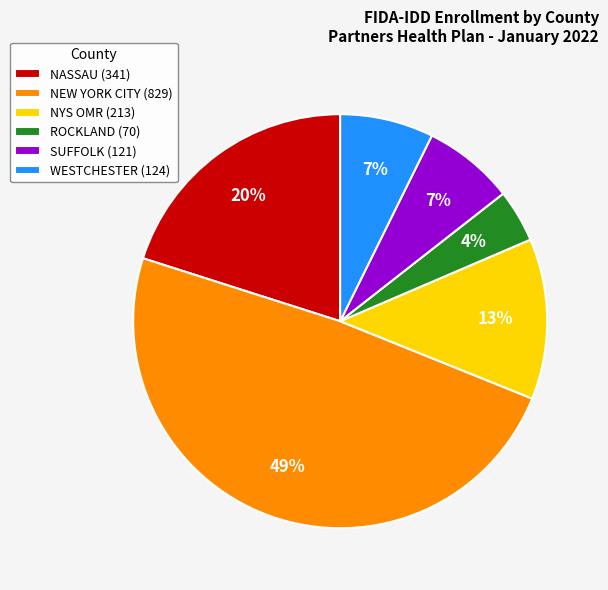

To the nearest percent, what is the difference between the largest and smallest slice percentages?

45%